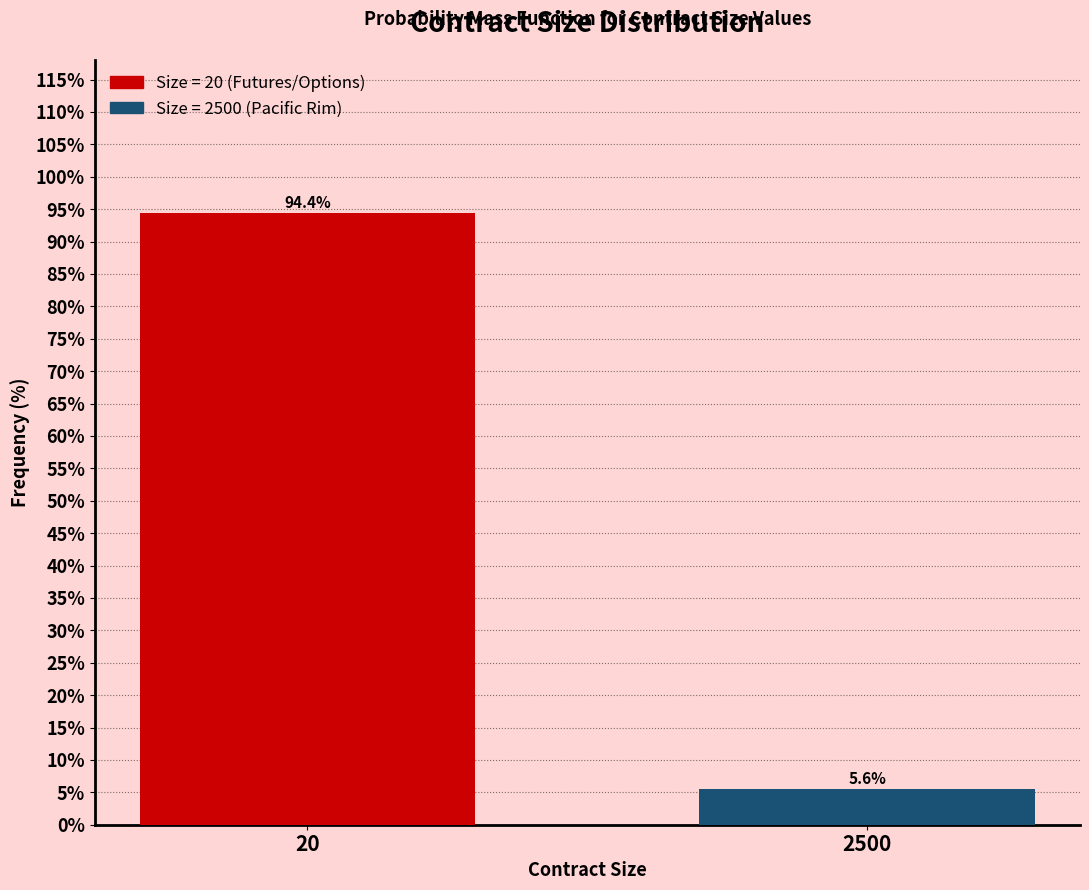

Reading left to right, list all the values displayed in this chart.

20=94.4	2500=5.6